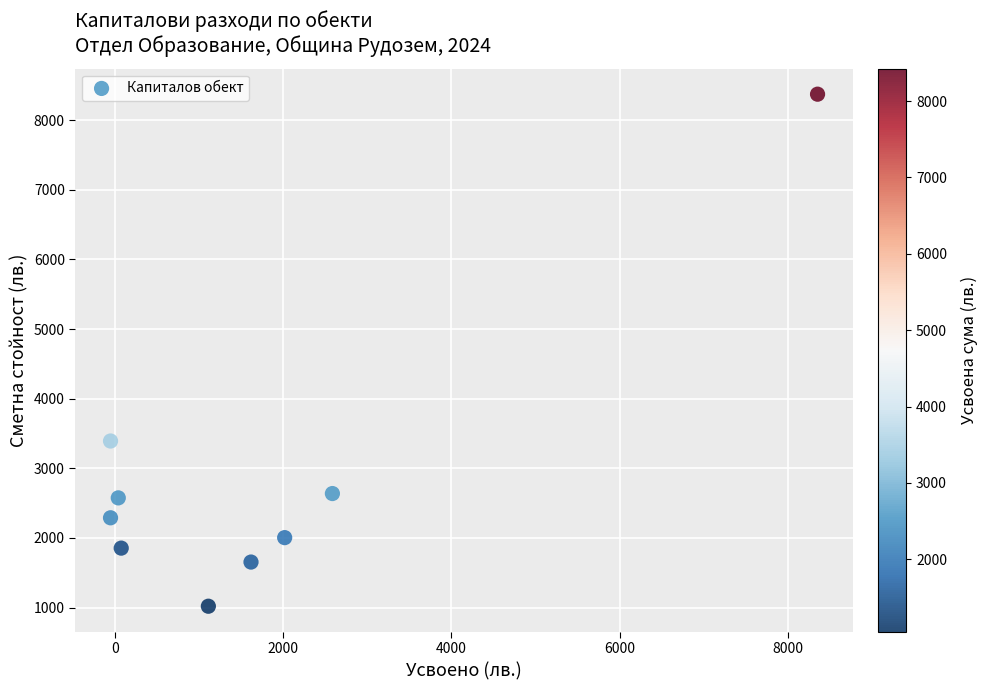

What Y value in the scatter plot is closest to 4696?

3392.0